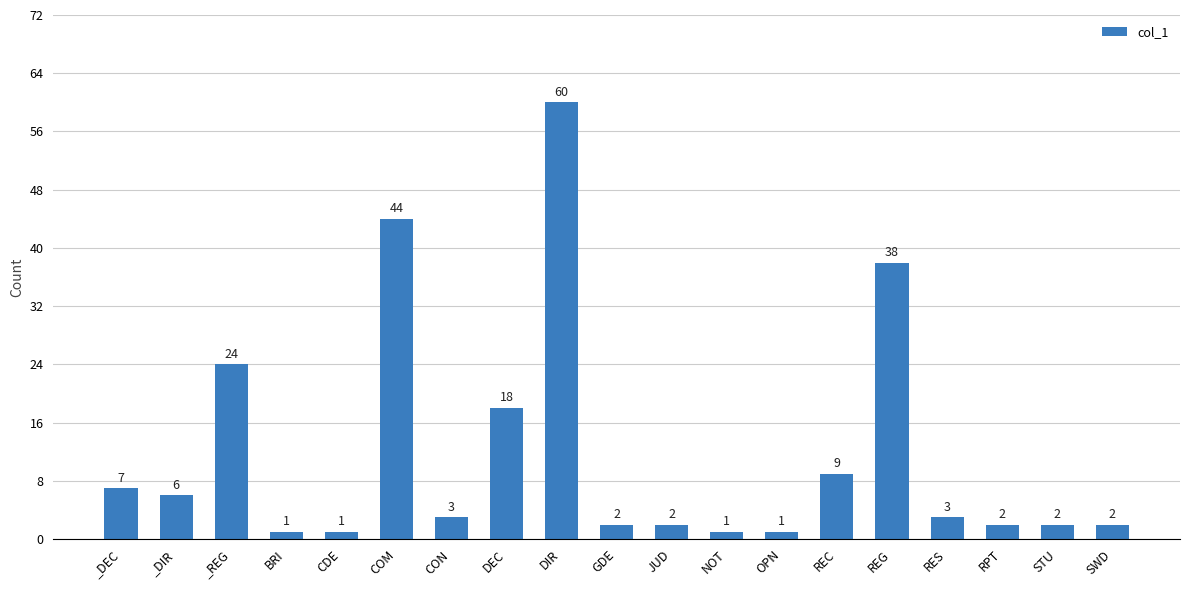

Reading right to left, what are all the values shown in this chart?

SWD=2	STU=2	RPT=2	RES=3	REG=38	REC=9	OPN=1	NOT=1	JUD=2	GDE=2	DIR=60	DEC=18	CON=3	COM=44	CDE=1	BRI=1	_REG=24	_DIR=6	_DEC=7